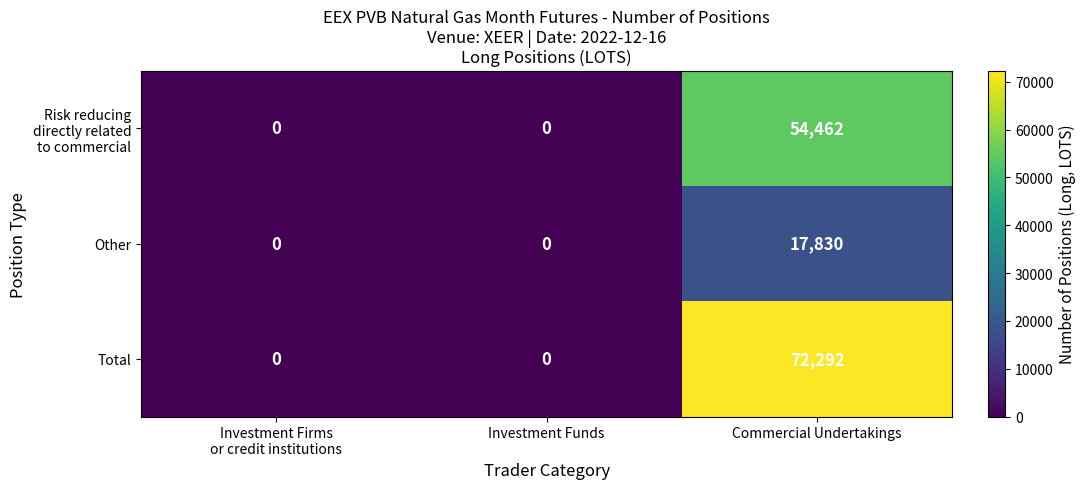

What is the greatest value displayed?

72292